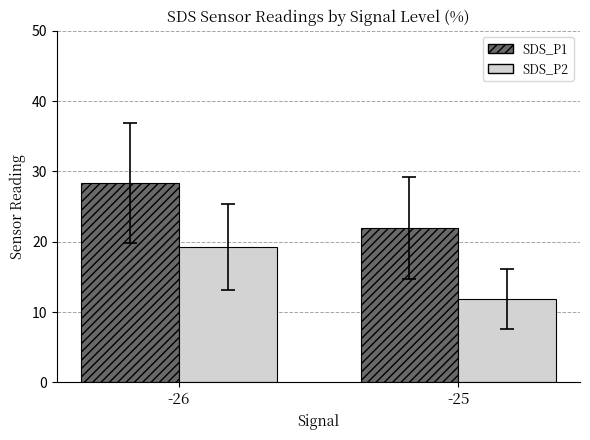

What is the greatest value displayed?

28.4